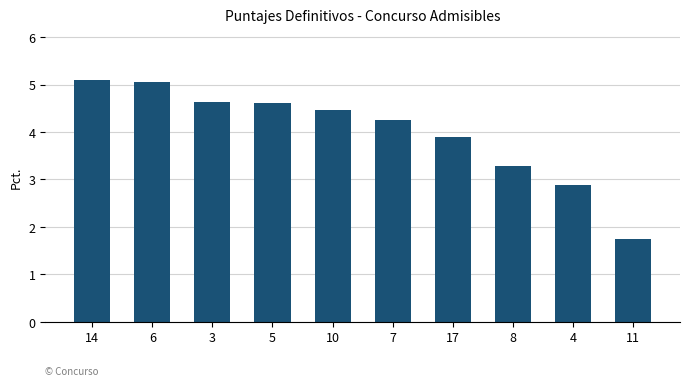

True or false: the data shows 3.3 at 8.

True